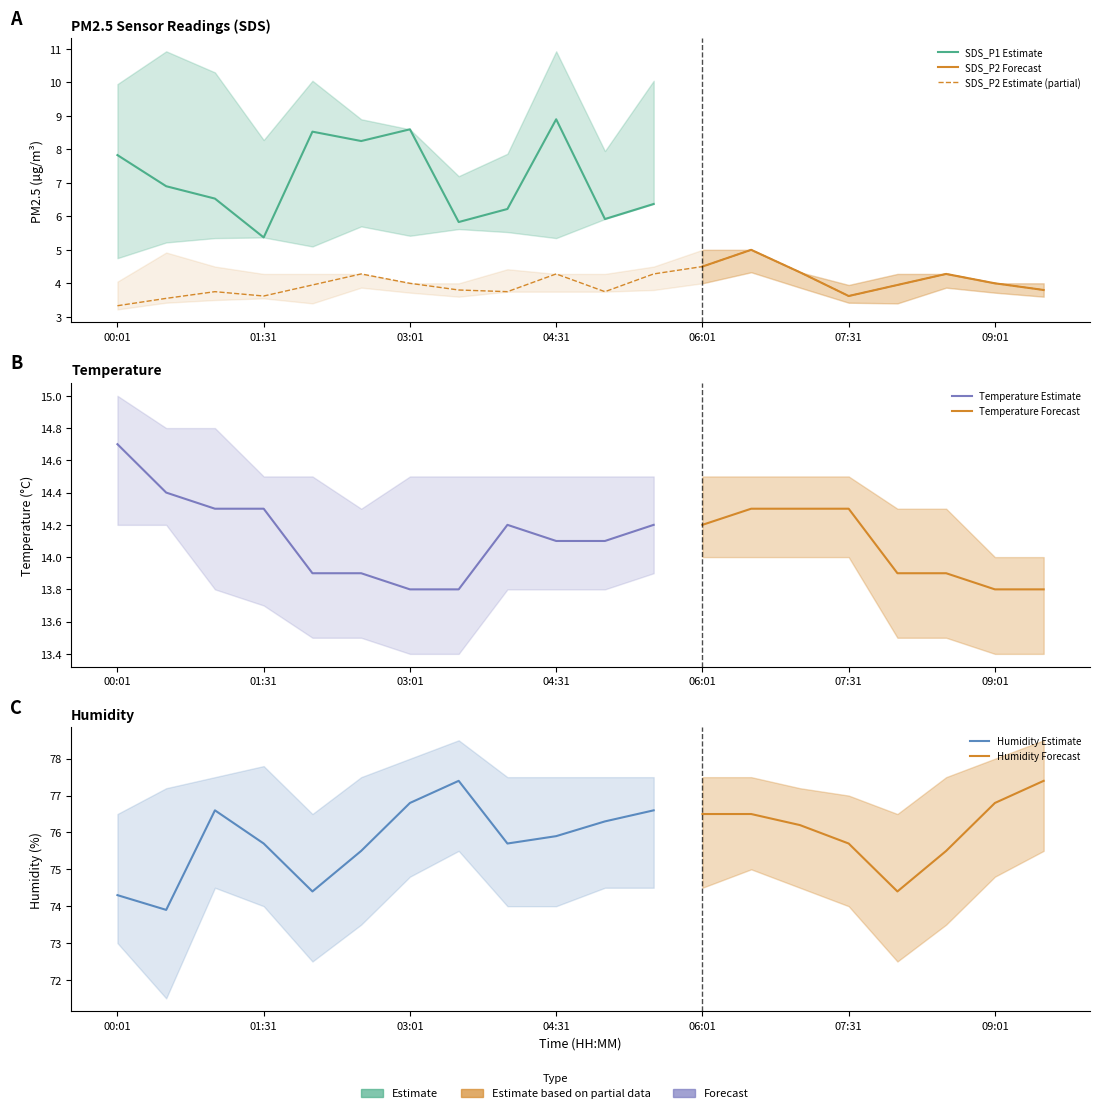

Where is the first local maximum for SDS_P1?

02:01